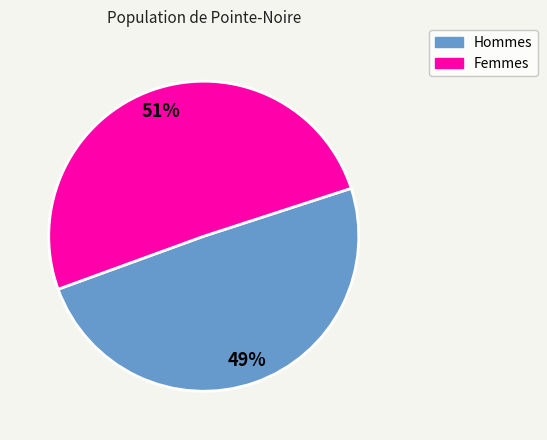

To the nearest percent, what is the average slice percentage?

50%